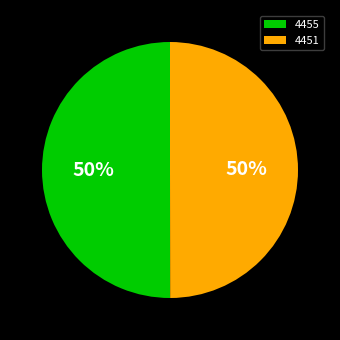

The 4451 slice represents 62% of the pie. True or false?

False